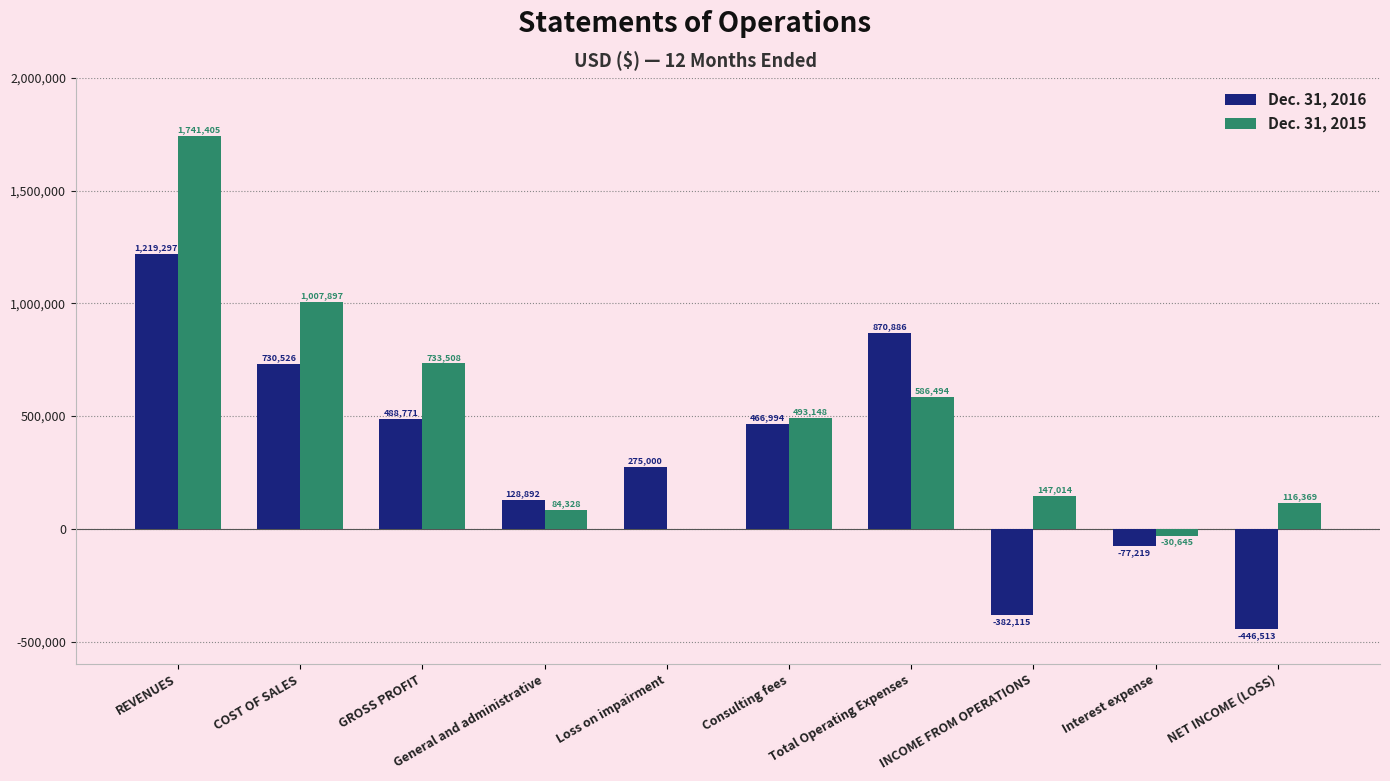

Count the number of data series in this chart.

2